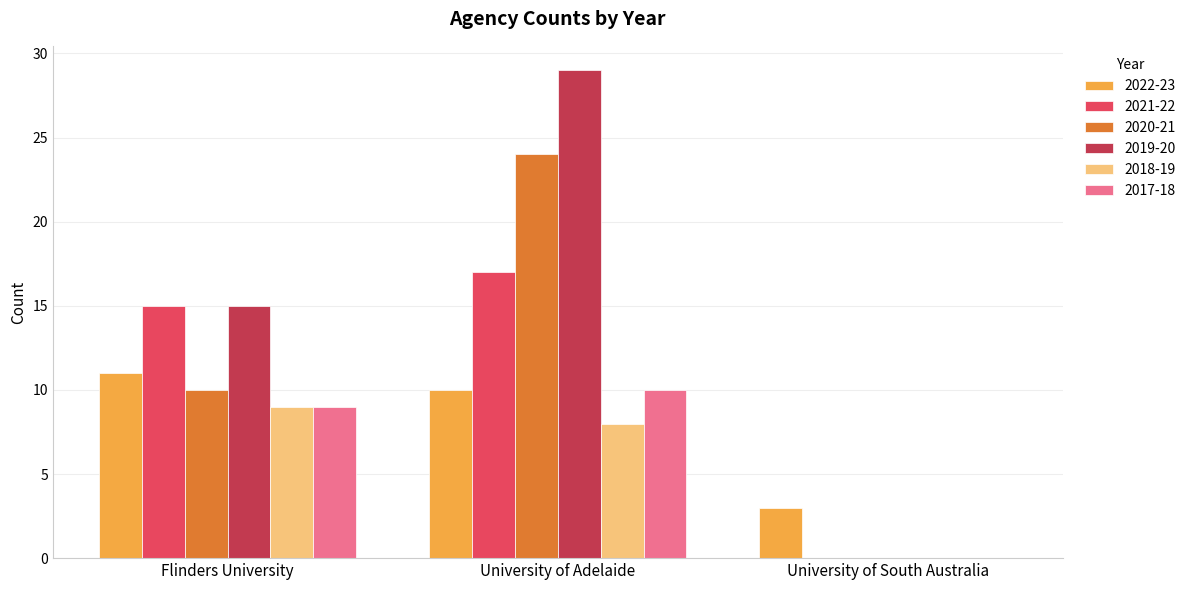

Which series has the widest spread of values?

2019-20